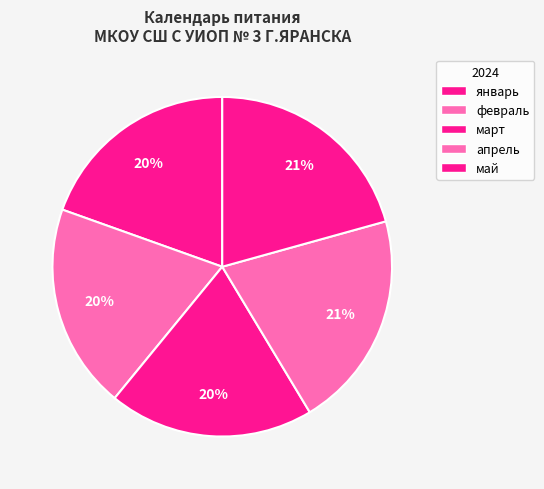

True or false: май accounts for 21% of the total.

True